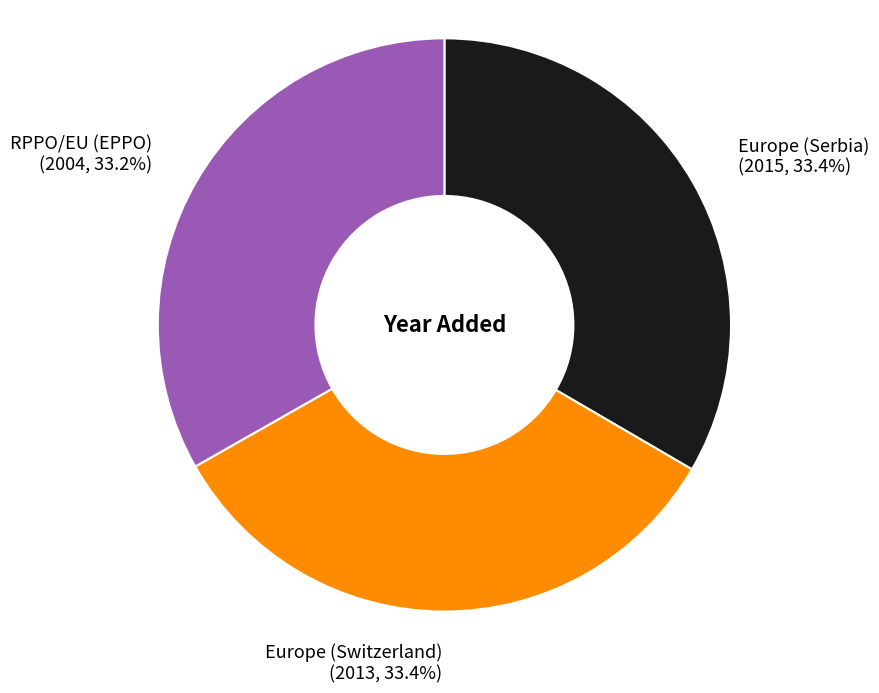

How many slices are in this pie chart?

3